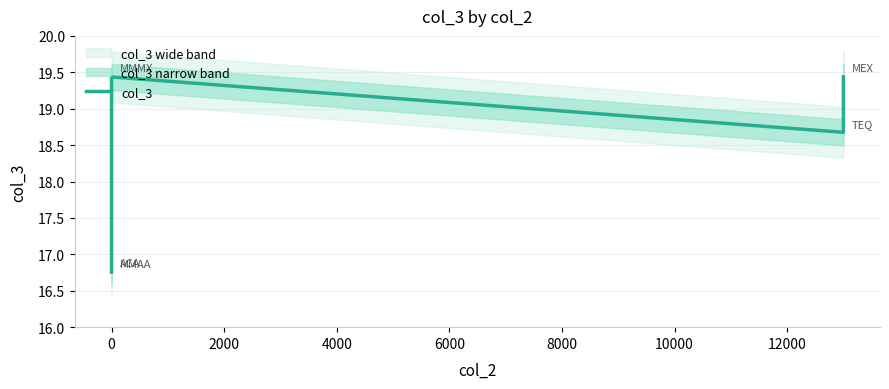

Count the values in the range 16 to 19.

3